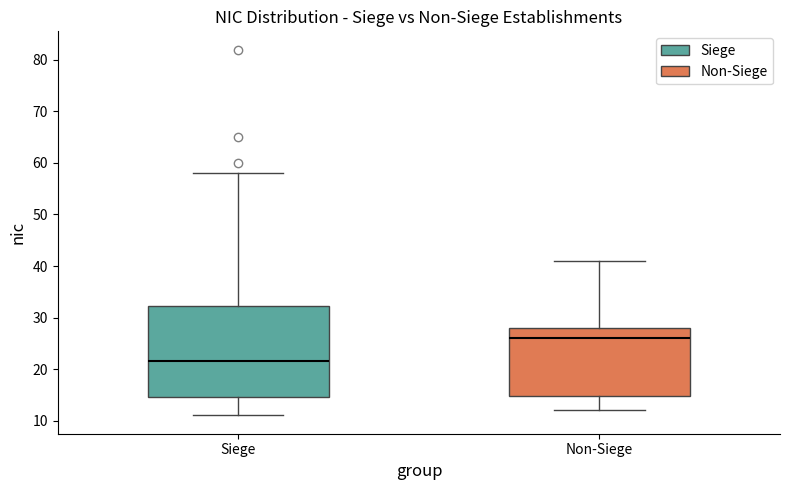

Reading left to right, transcribe this box plot: for each box, give where its median line is, the range the box spans, and where its two whiskers end, as read against the y-axis. The values are not printed on the chart, so give them approximately, as read against the axis.

Siege: median 22, box 15 to 32, whiskers 11 to 58
Non-Siege: median 26, box 15 to 28, whiskers 12 to 41